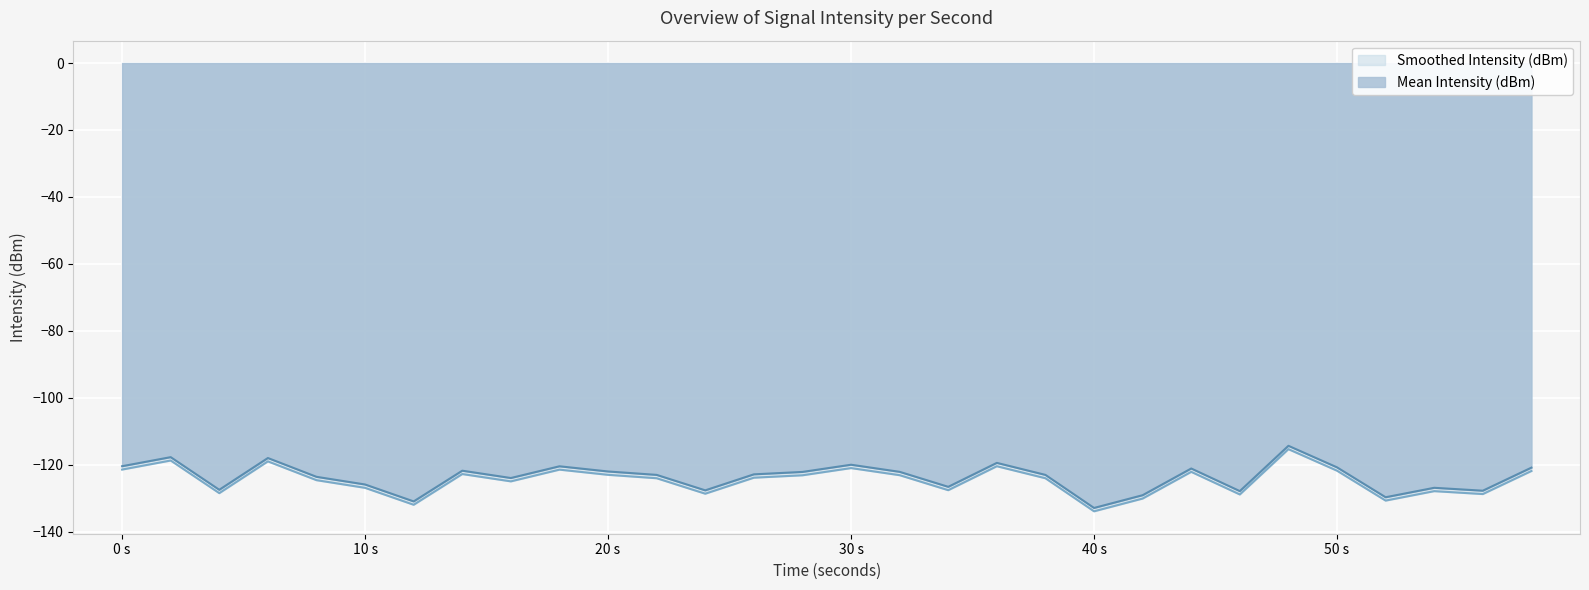

What is the value of the Mean Intensity (dBm) point at the 4th from the left?

-118.0